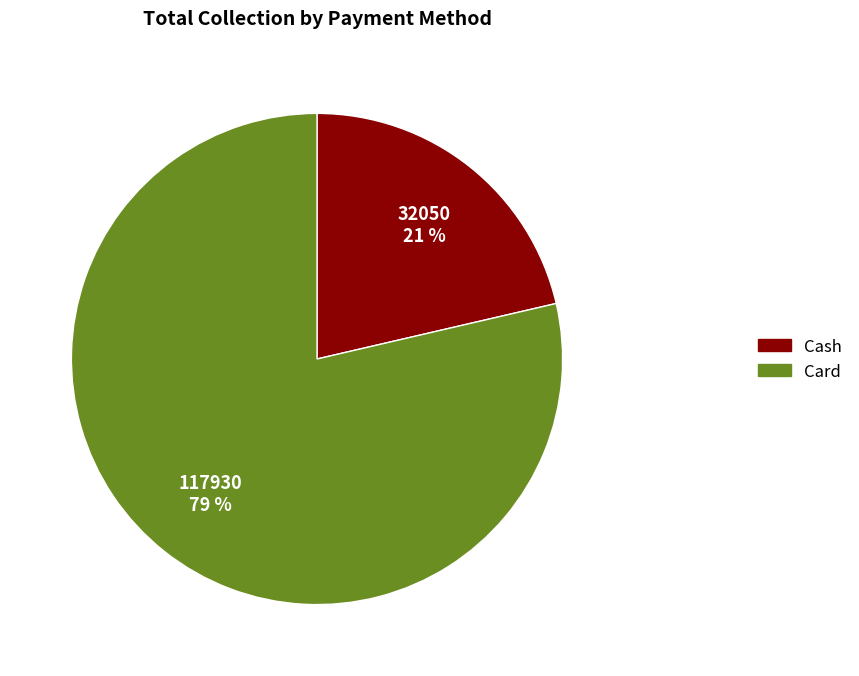

Do Card and Cash together represent more than half of the pie?

Yes